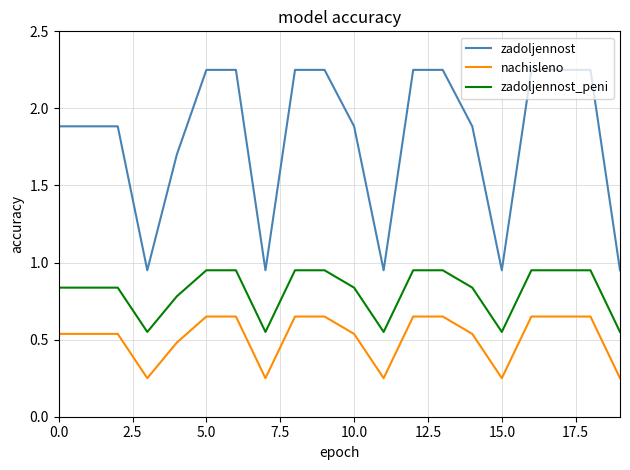

Rank the series by their average value, from highest to lowest.

zadoljennost, zadoljennost_peni, nachisleno